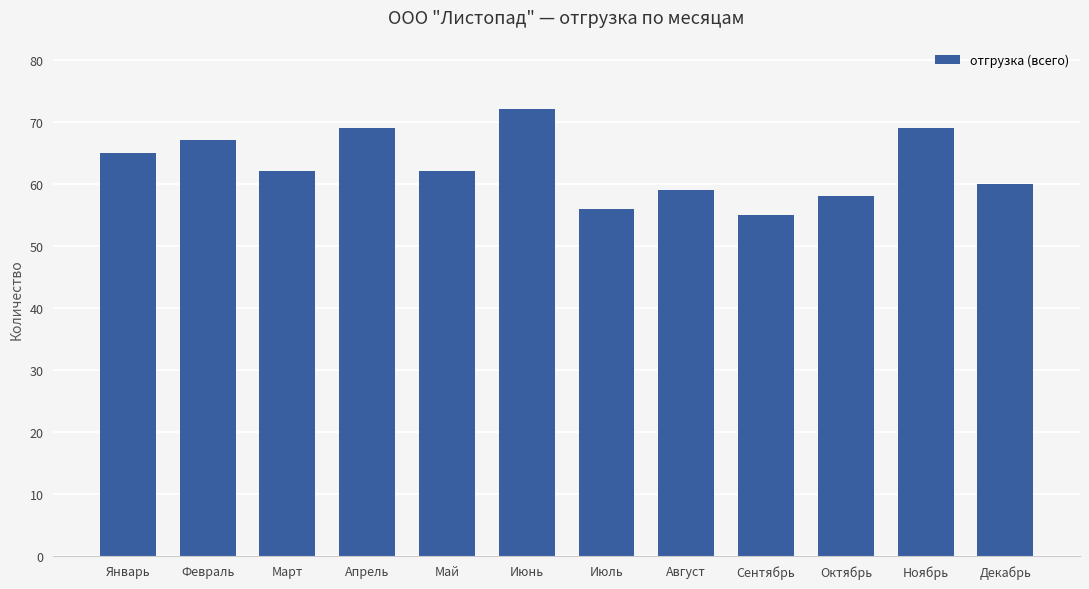

What is the smallest value displayed?

55